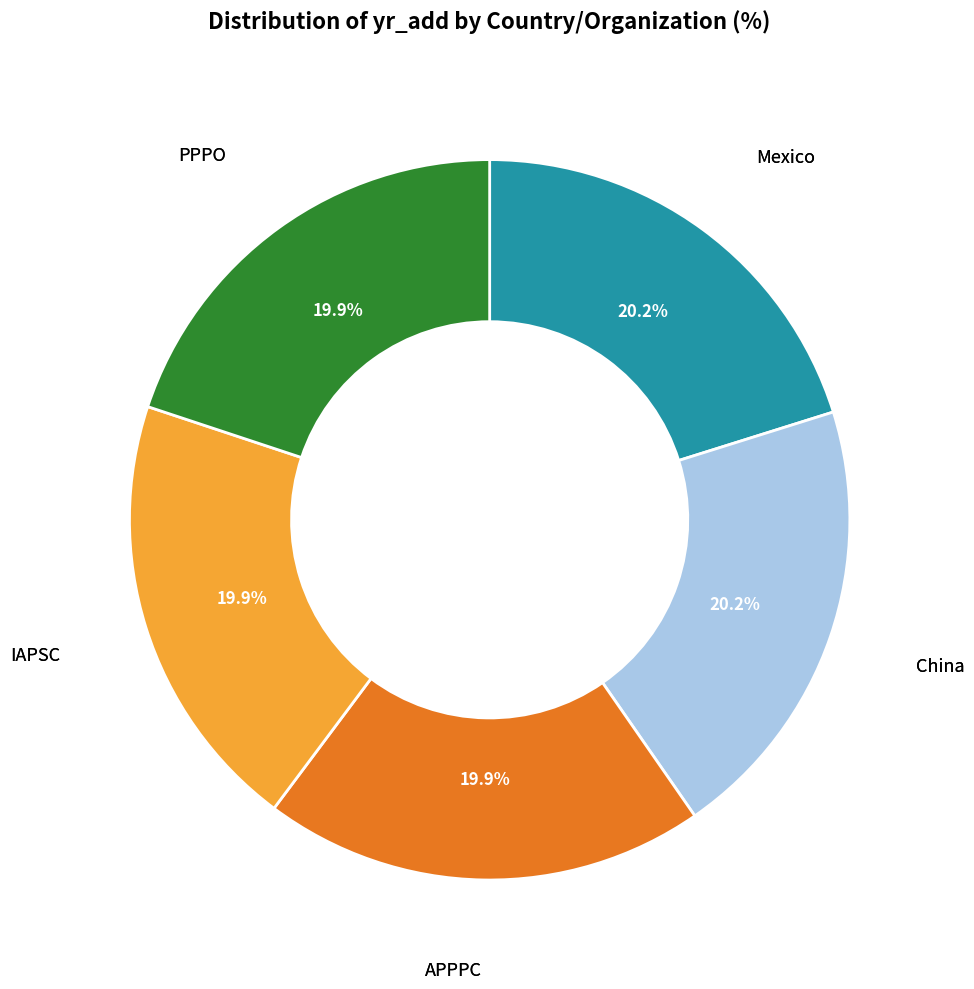

Does PPPO represent more than half of the total?

No